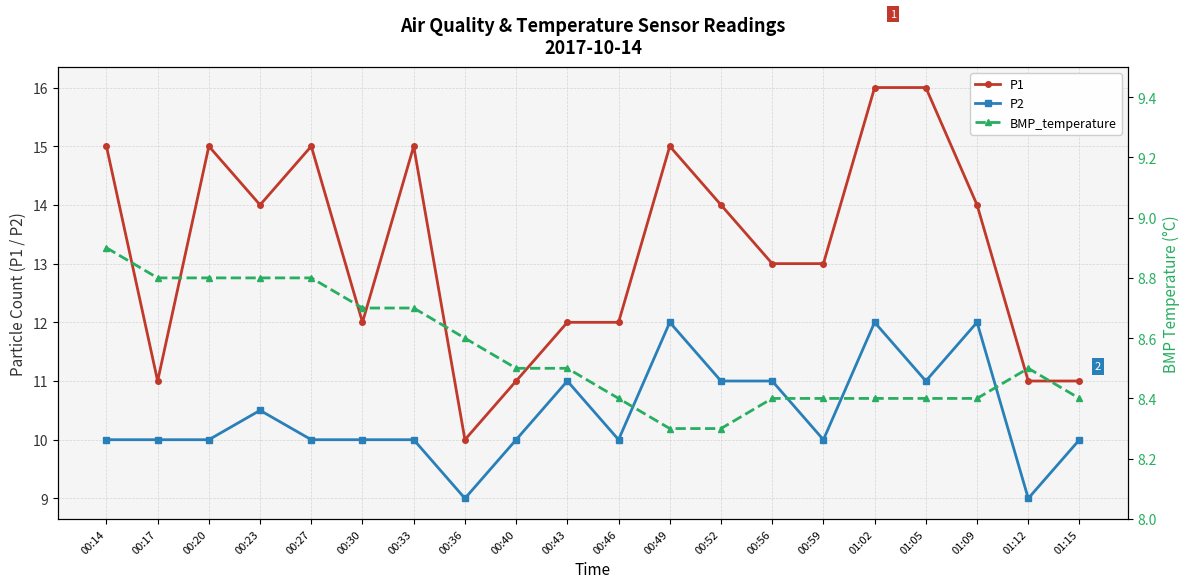

Which series has the largest range (max minus min)?

P1